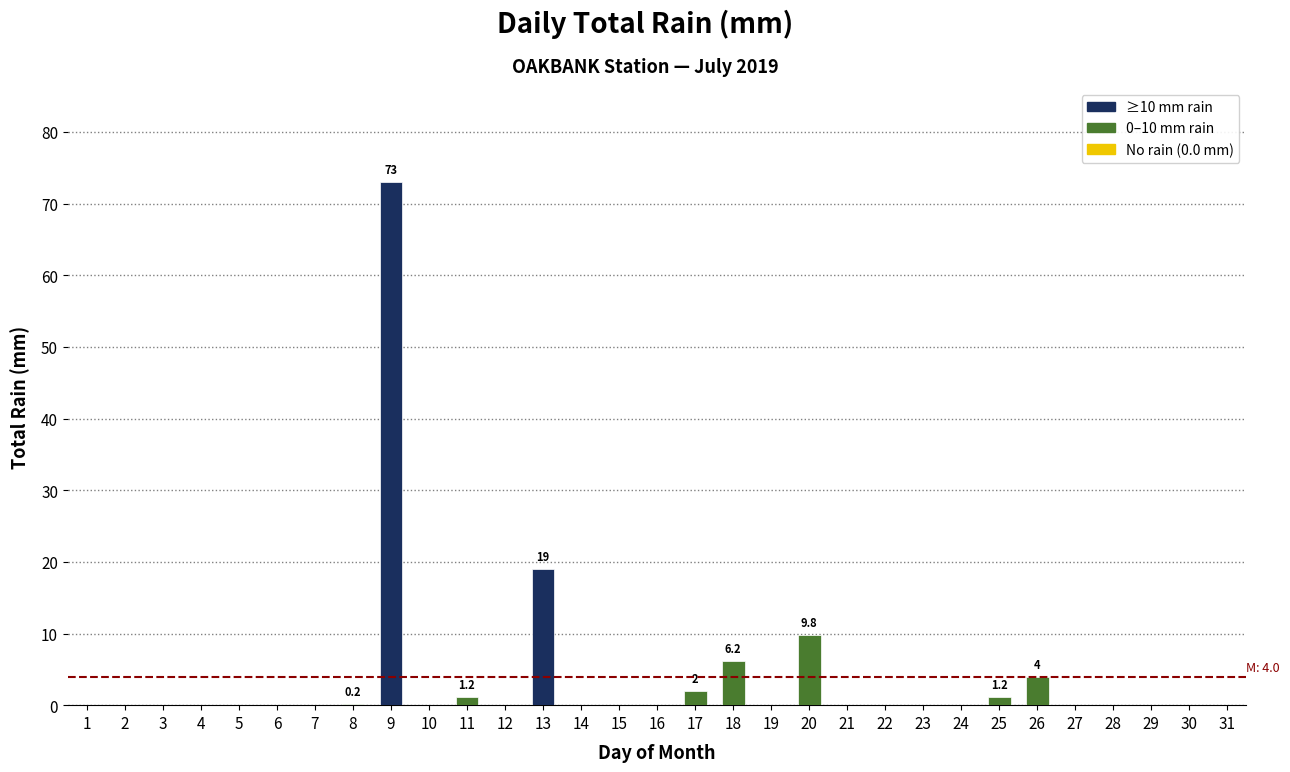

What is the sum of all values?

116.6